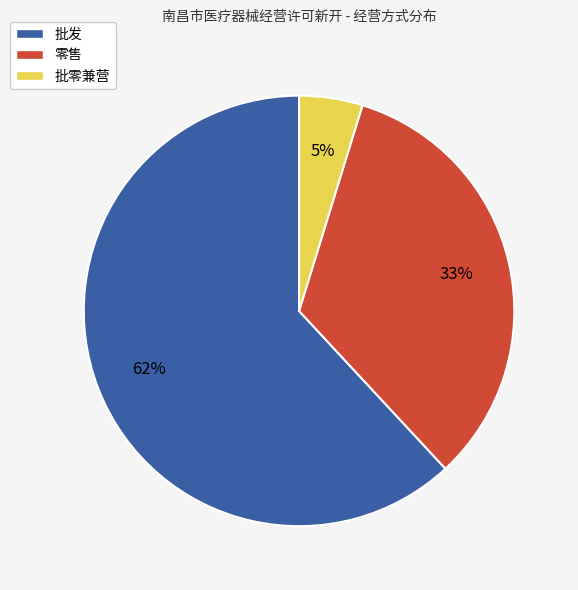

Is the sum of 零售 and 批发 greater than half?

Yes